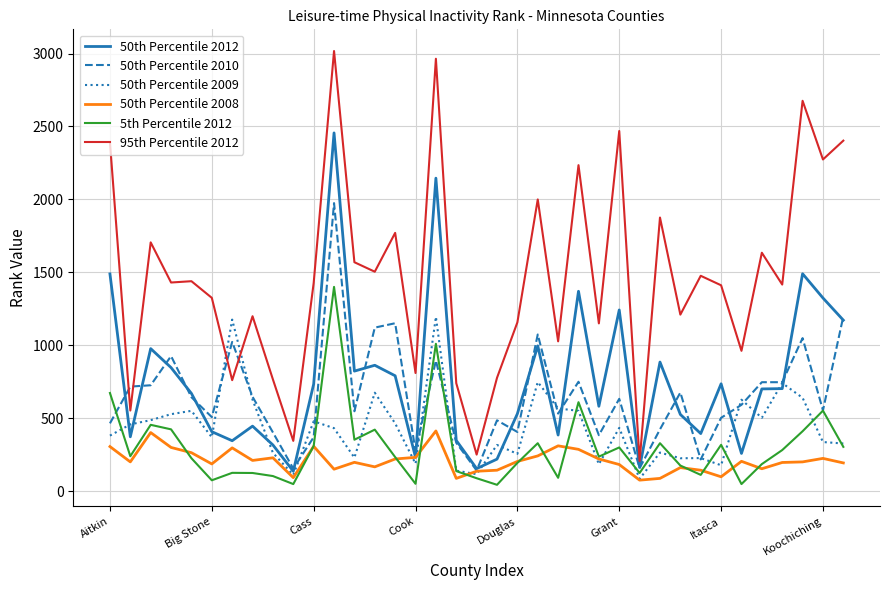

Which series has the largest range (max minus min)?

95th Percentile 2012